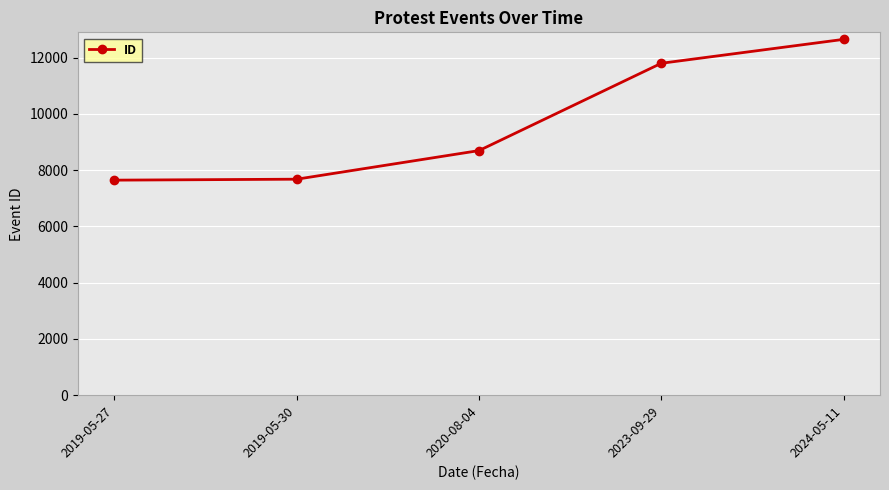

What is the sum of all values?

48470